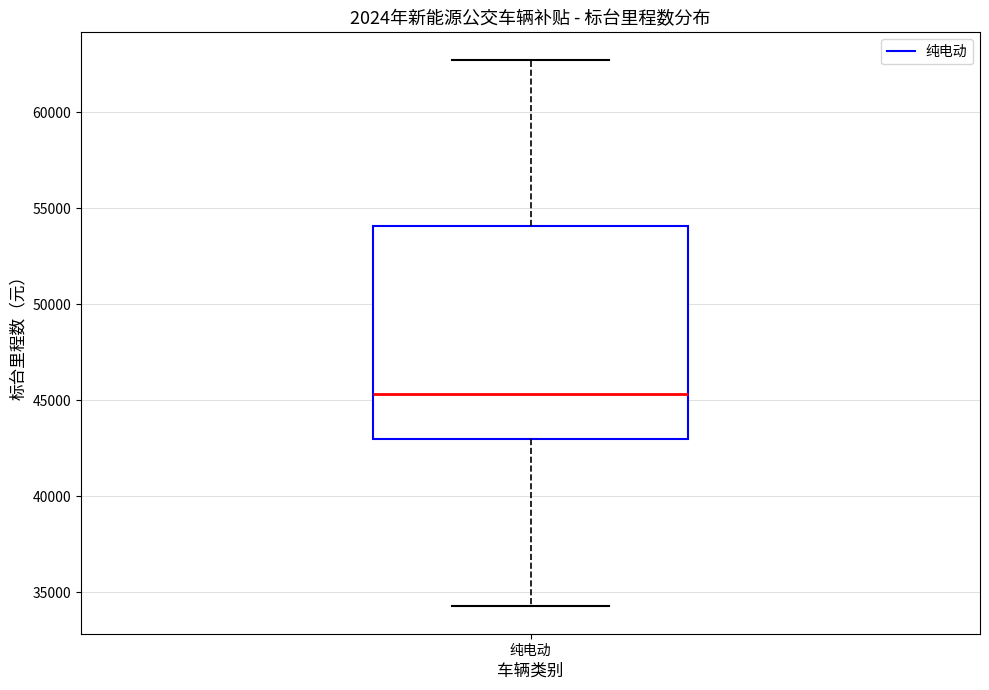

Read this box plot against the y-axis: the position of the median line, the range covered by the box, and the ends of both whiskers. The values are not printed on the chart, so give them approximately, as read against the axis.

median 45500, box 43000 to 54000, whiskers 34500 to 62500